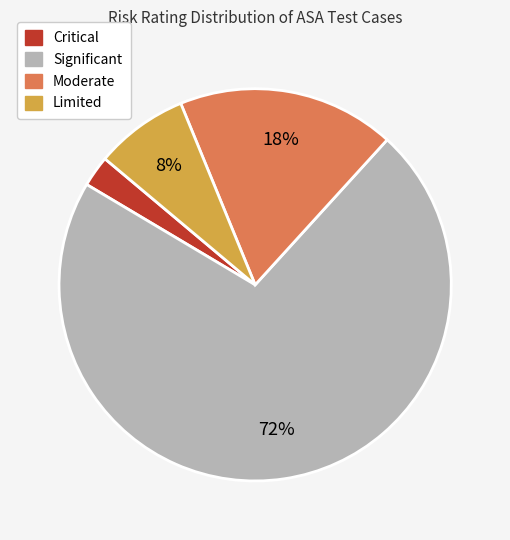

Is there any slice that represents more than half of the pie?

Yes